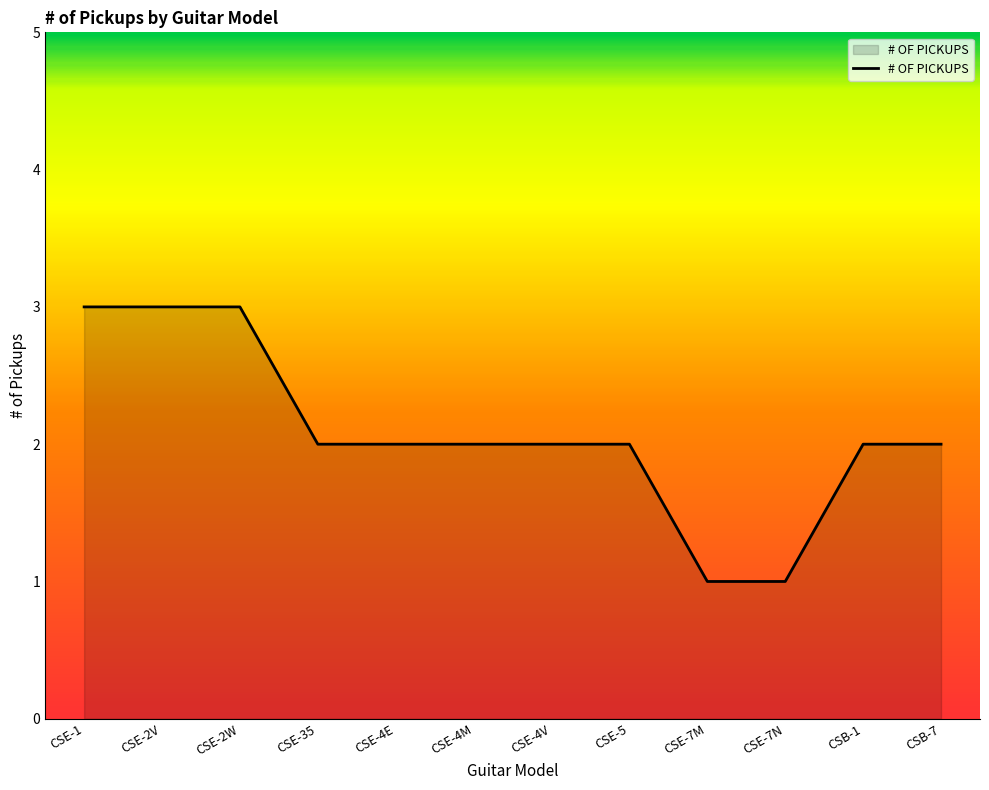

Where does the data first go above 2?

CSE-1